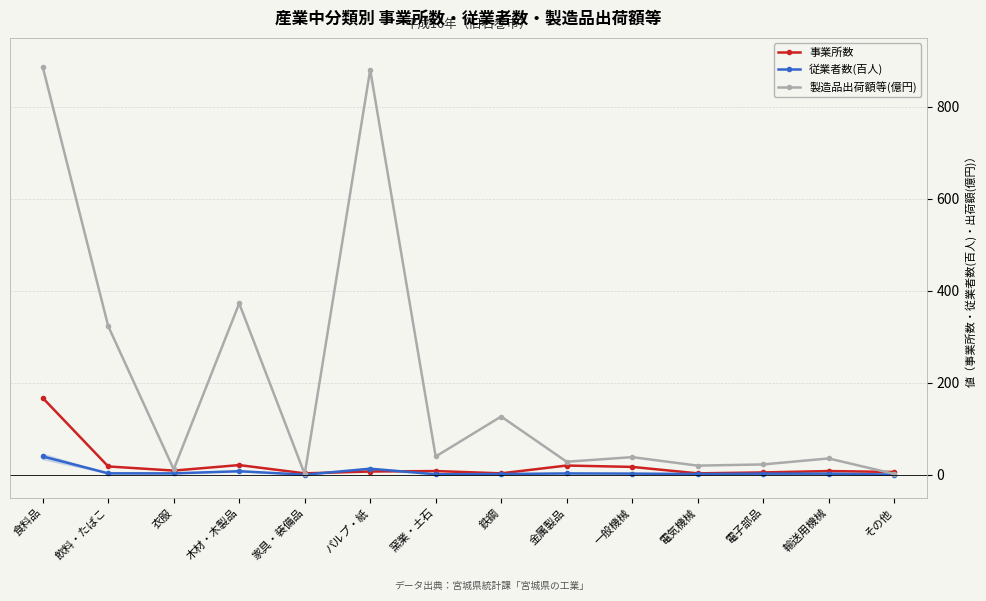

At which category is the sum across all series the highest?

食料品